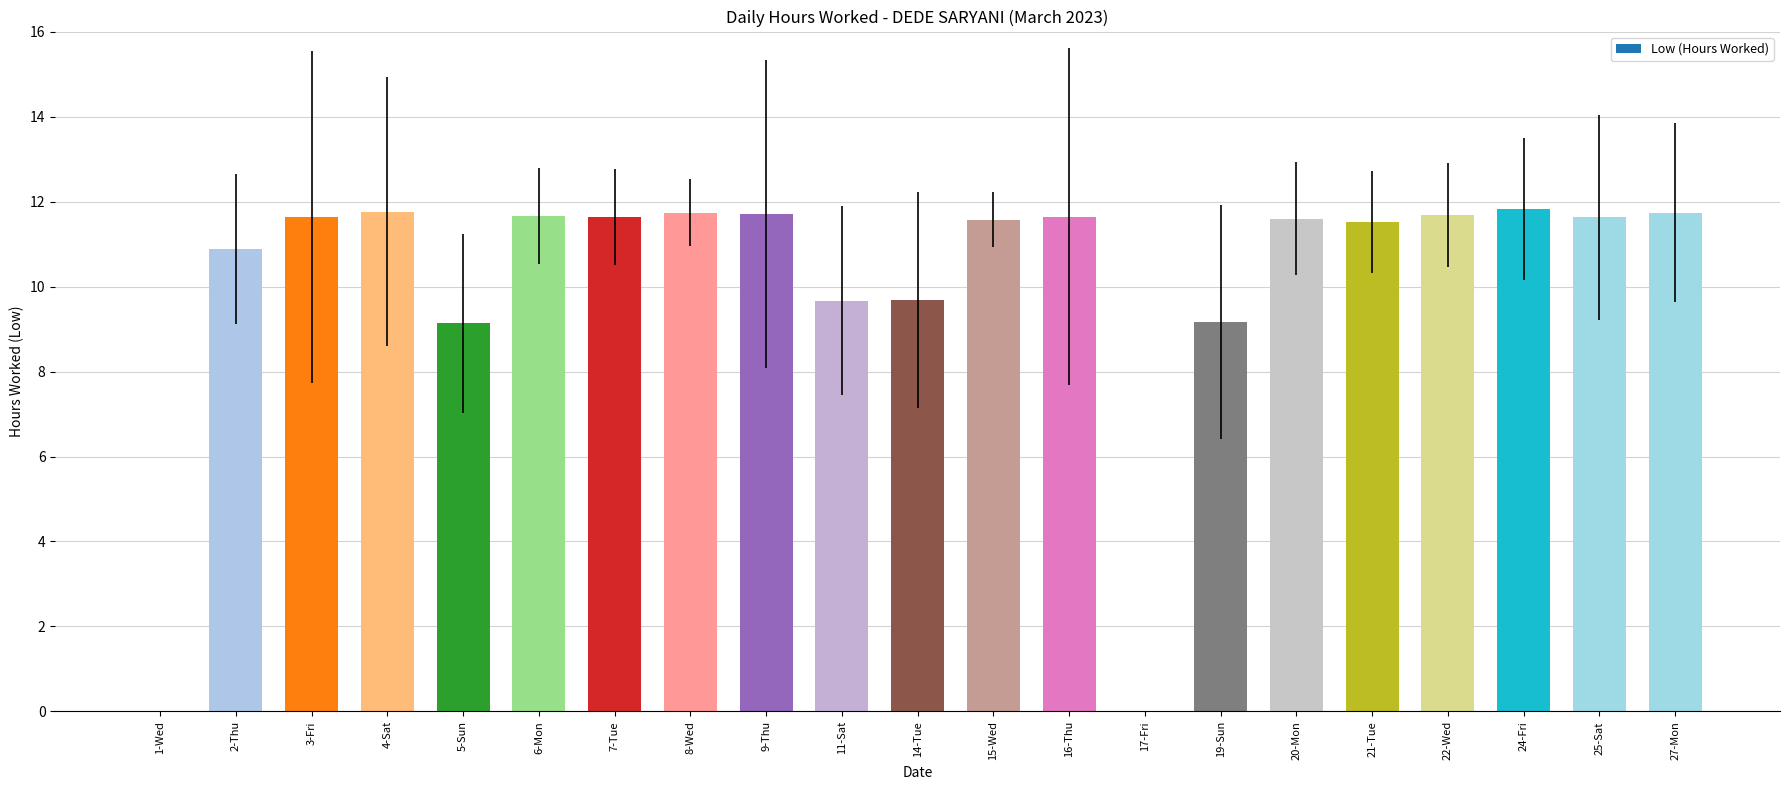

What is the maximum value shown in the chart?

11.8